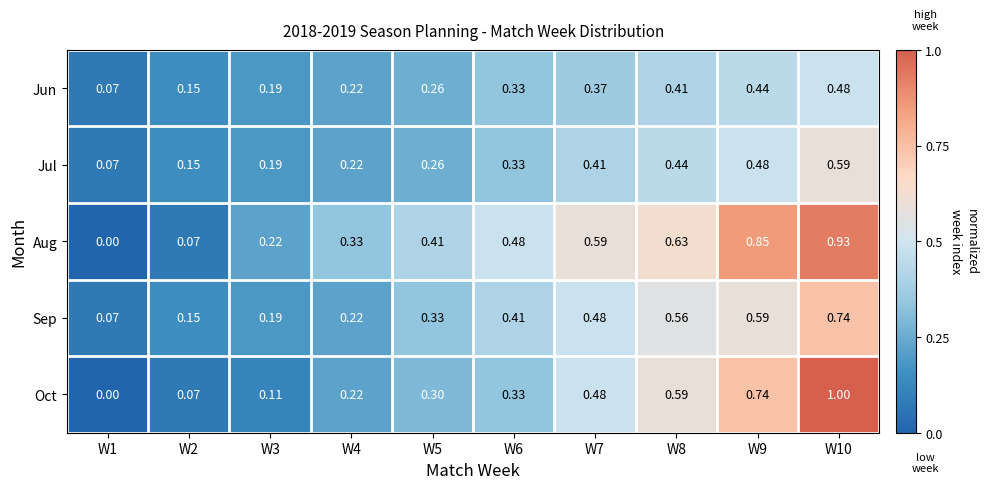

Which series has the largest total across all categories?

Aug